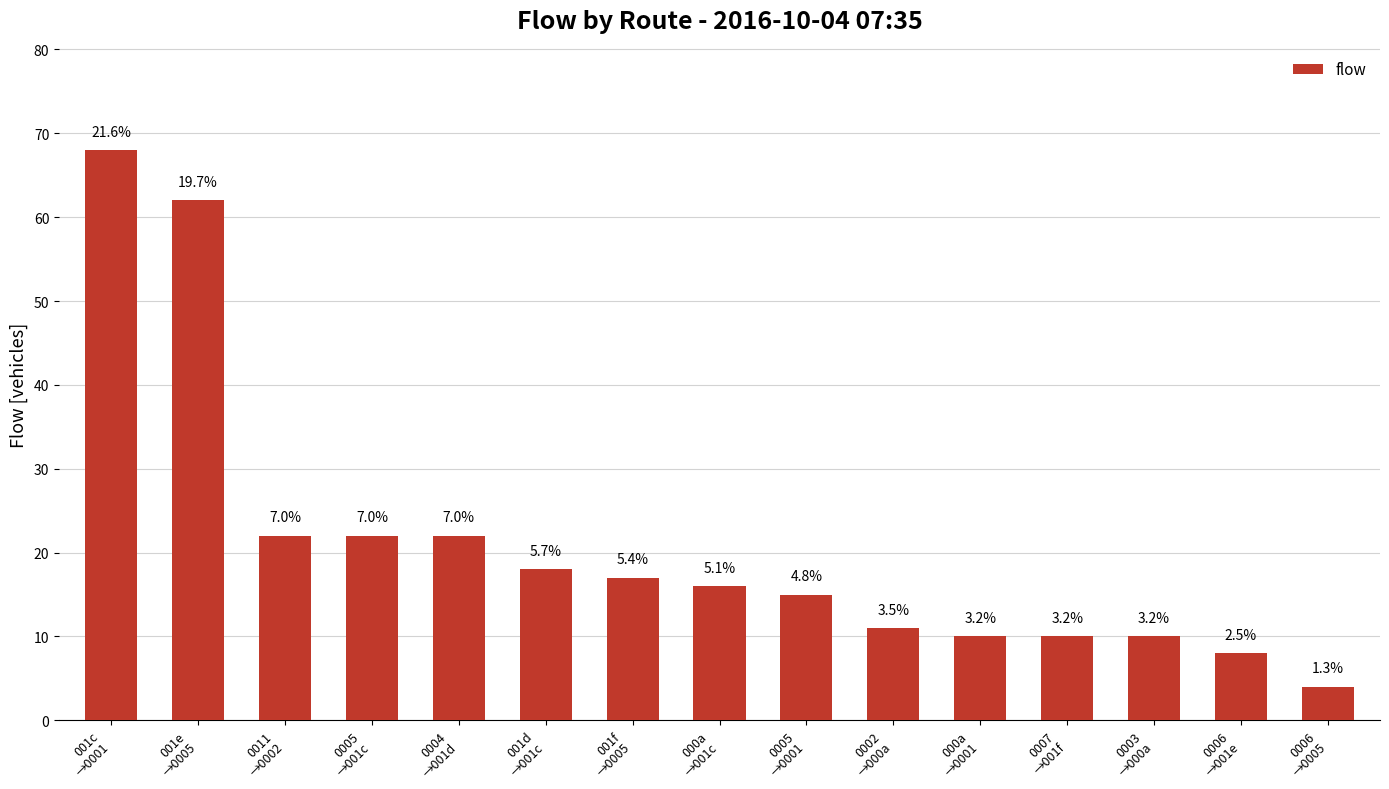

Reading left to right, extract all data points from this chart.

68	62	22	22	22	18	17	16	15	11	10	10	10	8	4